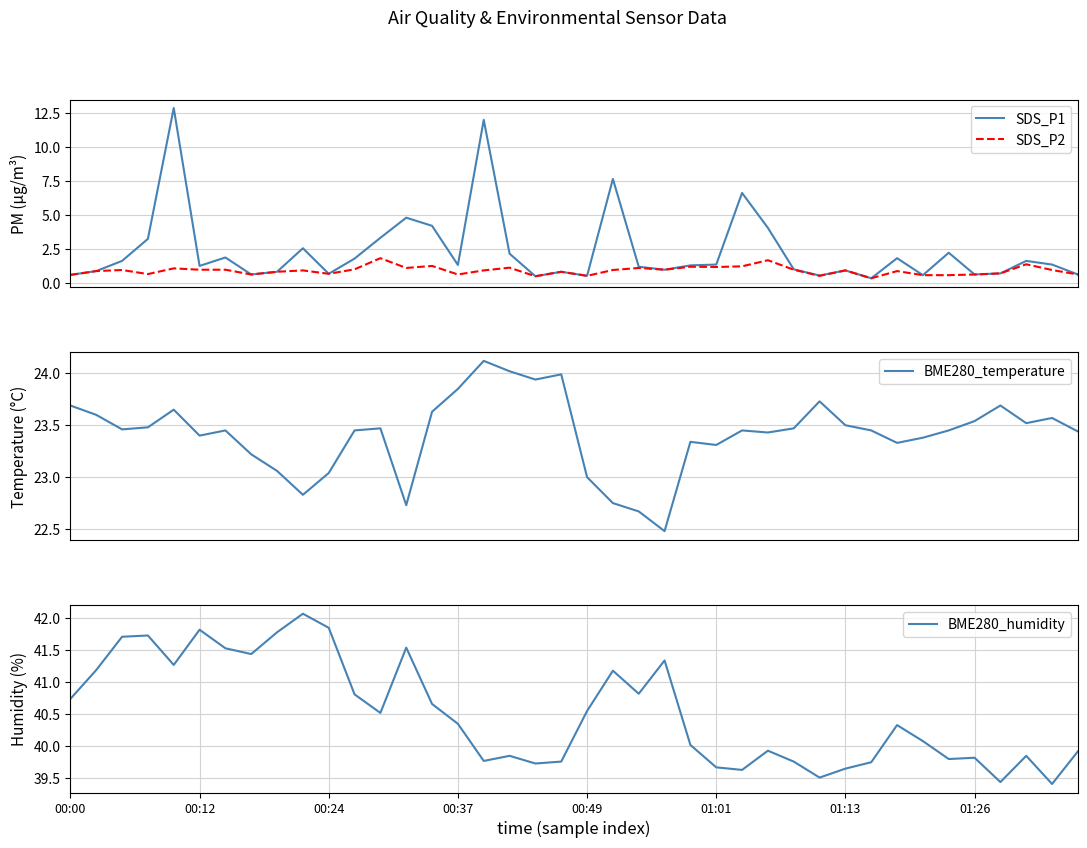

In BME280_humidity, how many points are higher than both neighbors (excluding endpoints)?

11